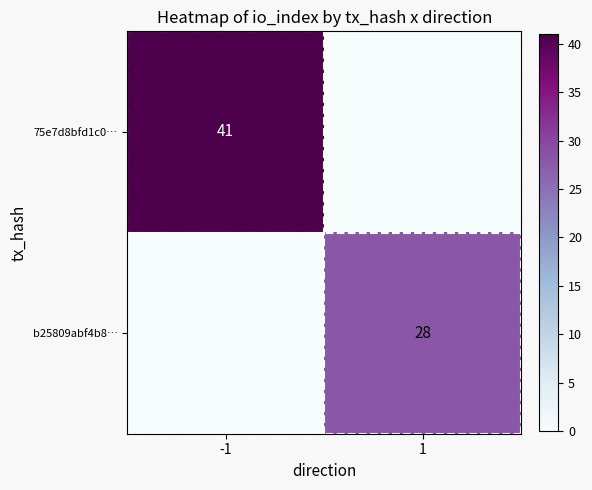

The b25809abf4b8… series shows 28 at 1. True or false?

True